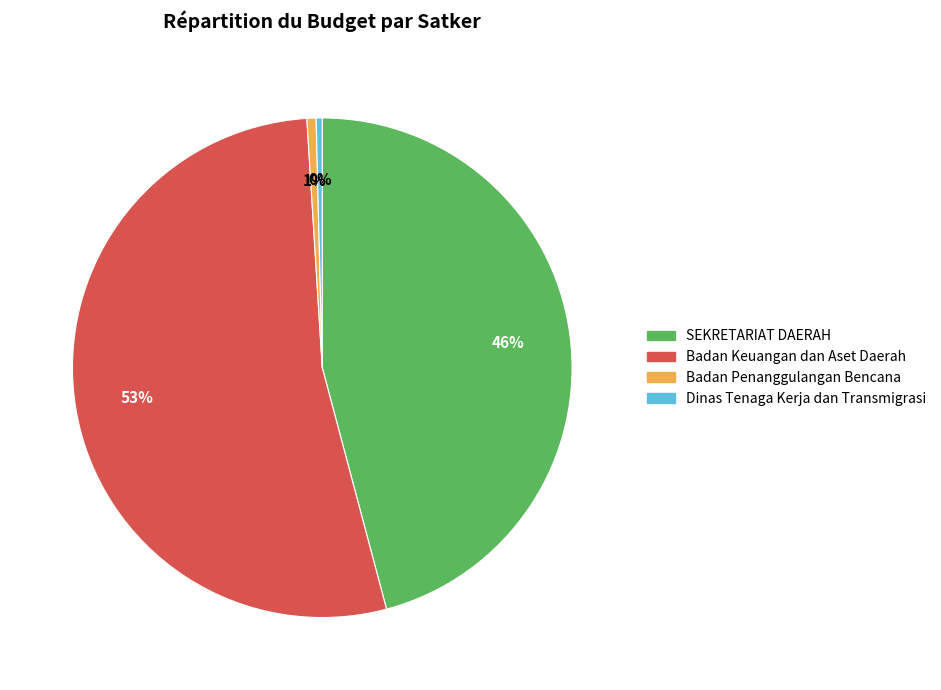

To the nearest percent, what is the average slice percentage?

25%